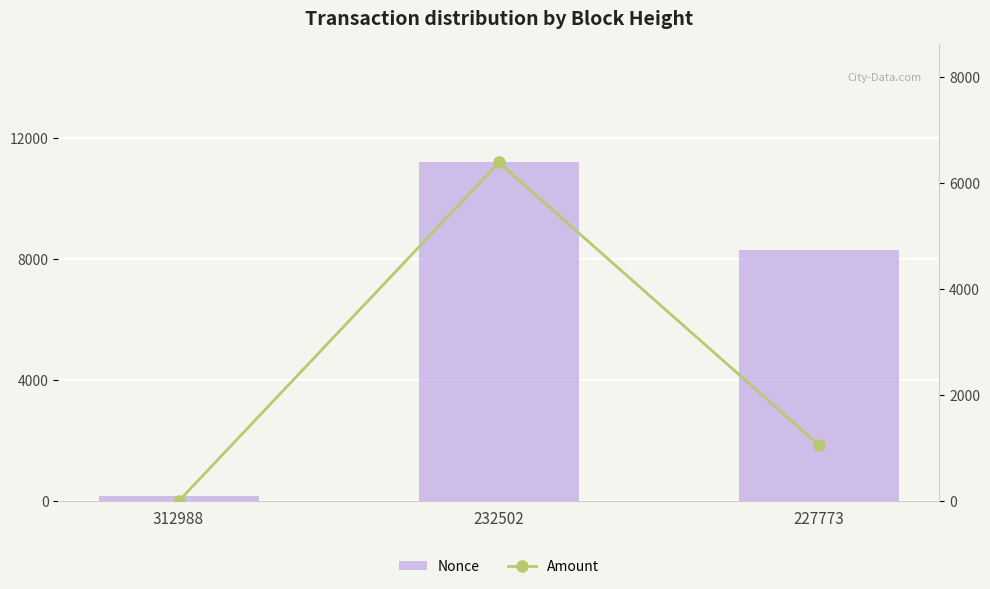

Reading left to right, what are all the values shown in this chart?

Nonce: 157.0	11205.0	8317.0
Amount: 0.0	6384.5	1052.1